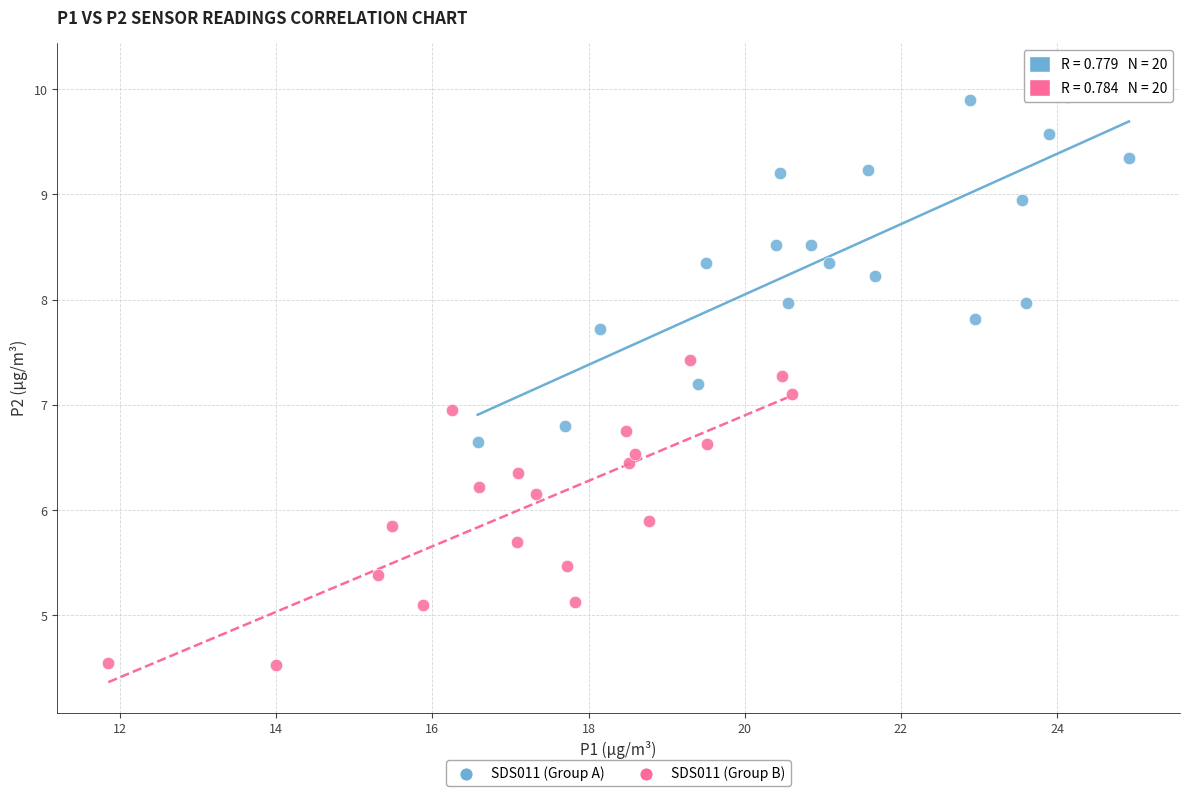

Which series reaches the maximum Y coordinate?

SDS011 (Group A)